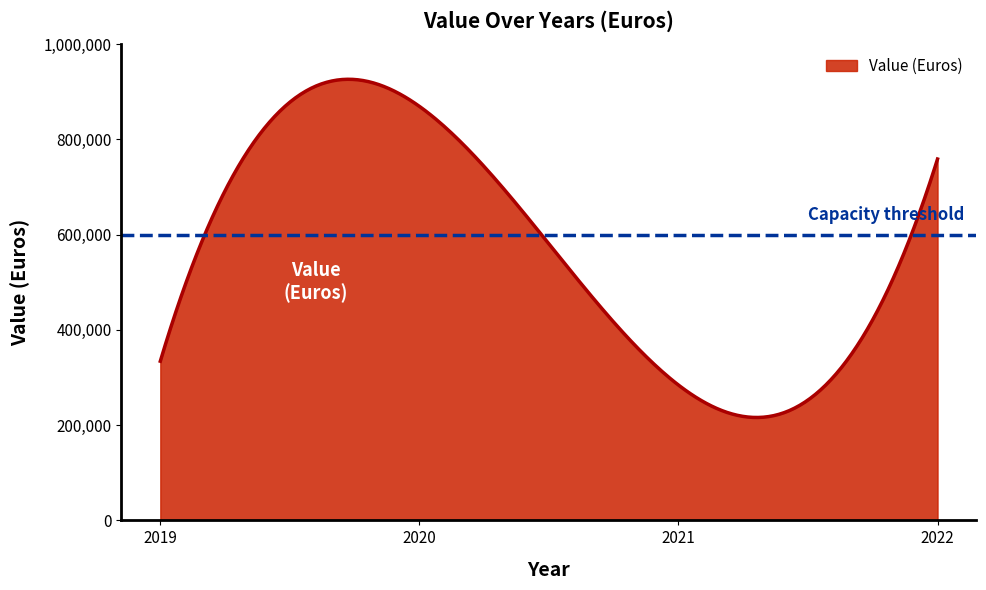

What is the greatest value displayed?

926107.2